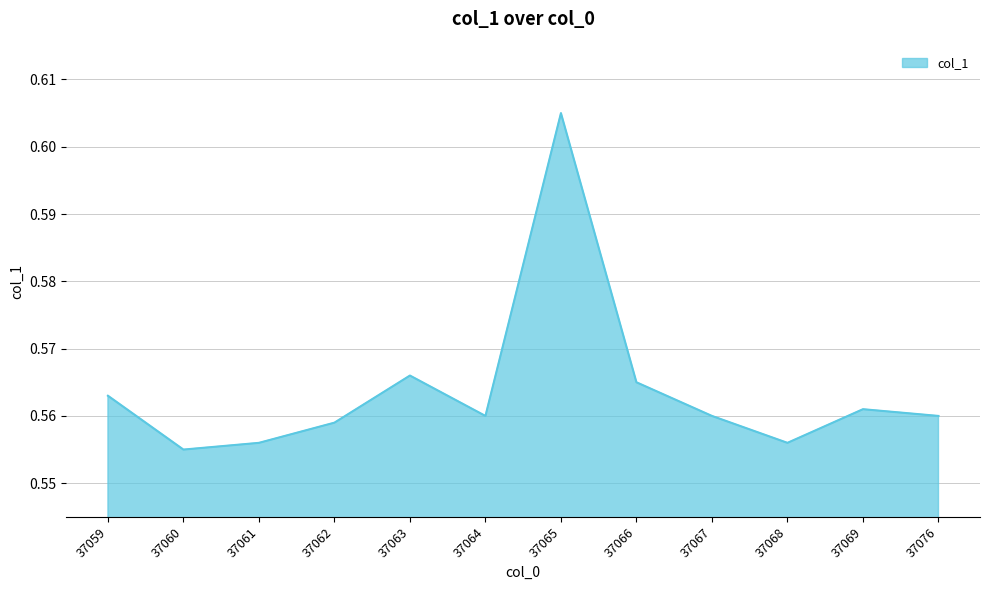

How many series are shown in this chart?

1